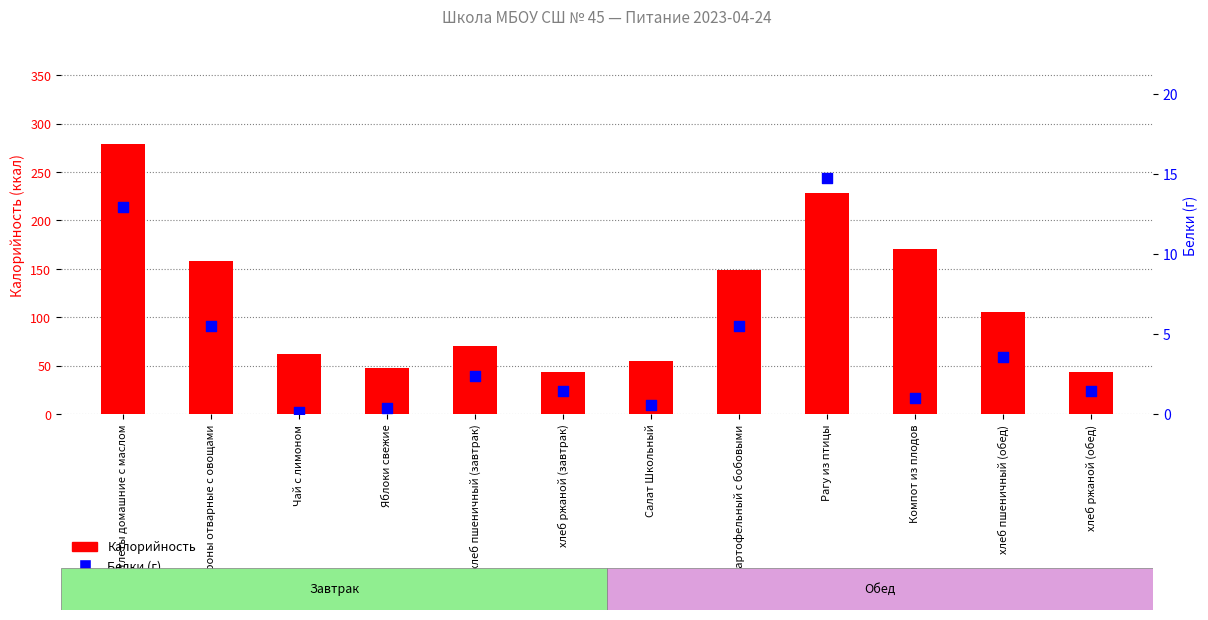

What are all the series names shown in the legend?

Калорийность, Белки (г)